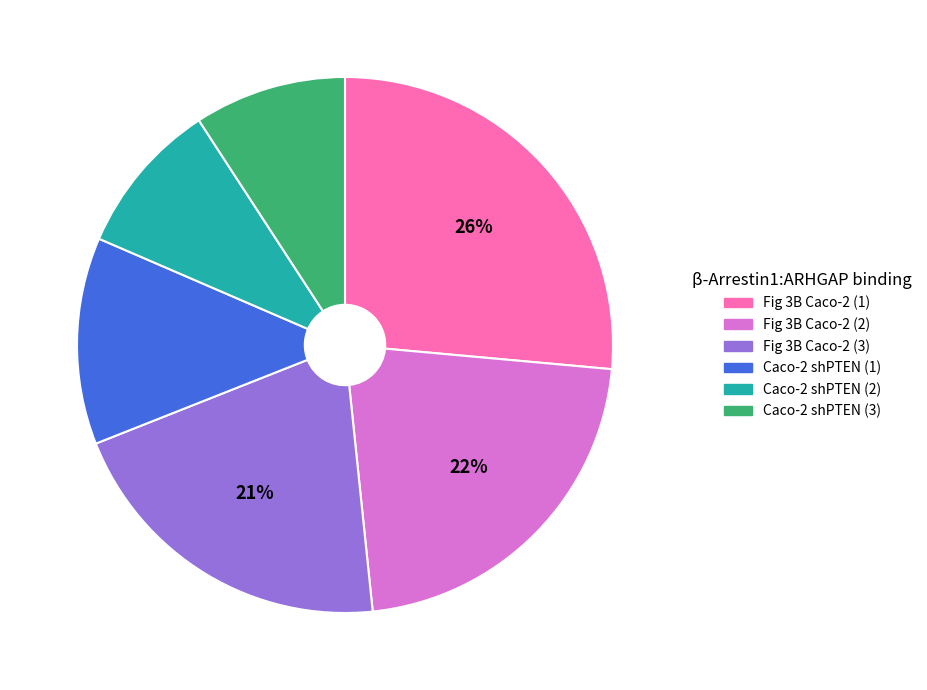

Between Caco-2 shPTEN (2) and Fig 3B Caco-2 (1), which is larger?

Fig 3B Caco-2 (1)